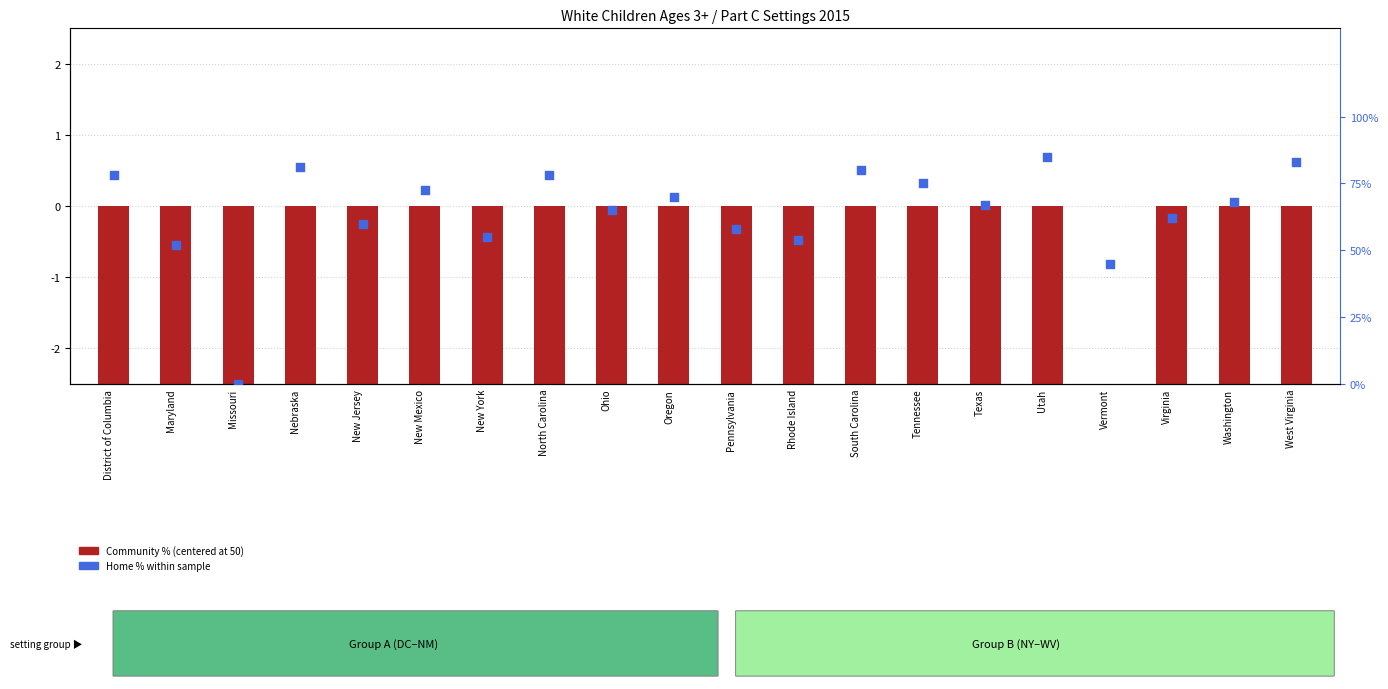

At how many categories does at least one series exceed 45?

18